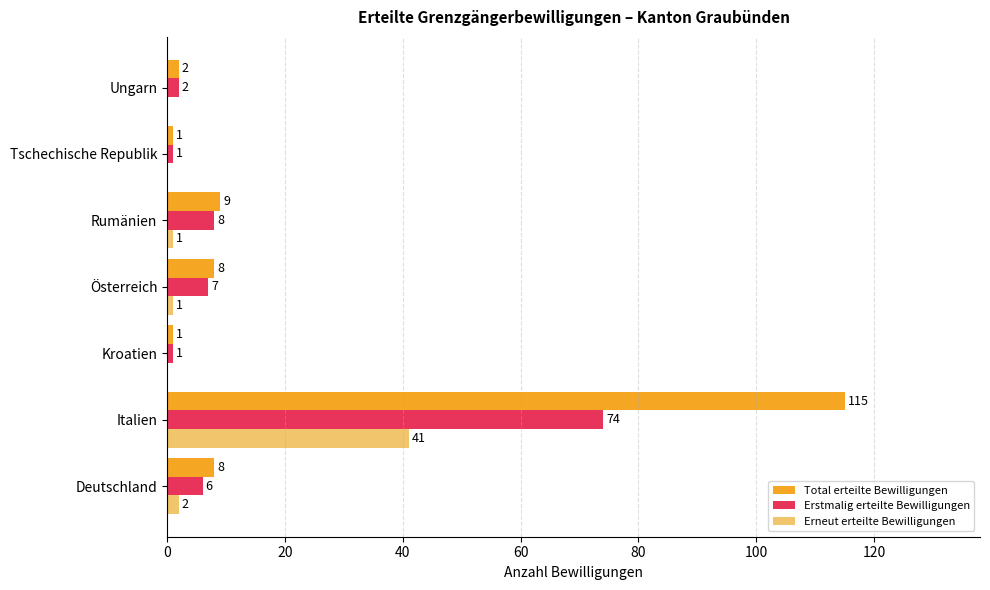

What is the sum of all Total erteilte Bewilligungen values?

144